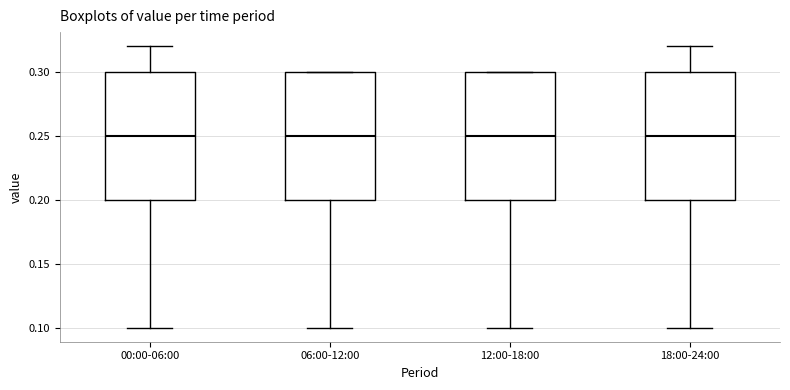

Where does the lower whisker of the box for 12:00-18:00 end on the y-axis? The values are not printed on the chart, so give them approximately, as read against the axis.

0.10